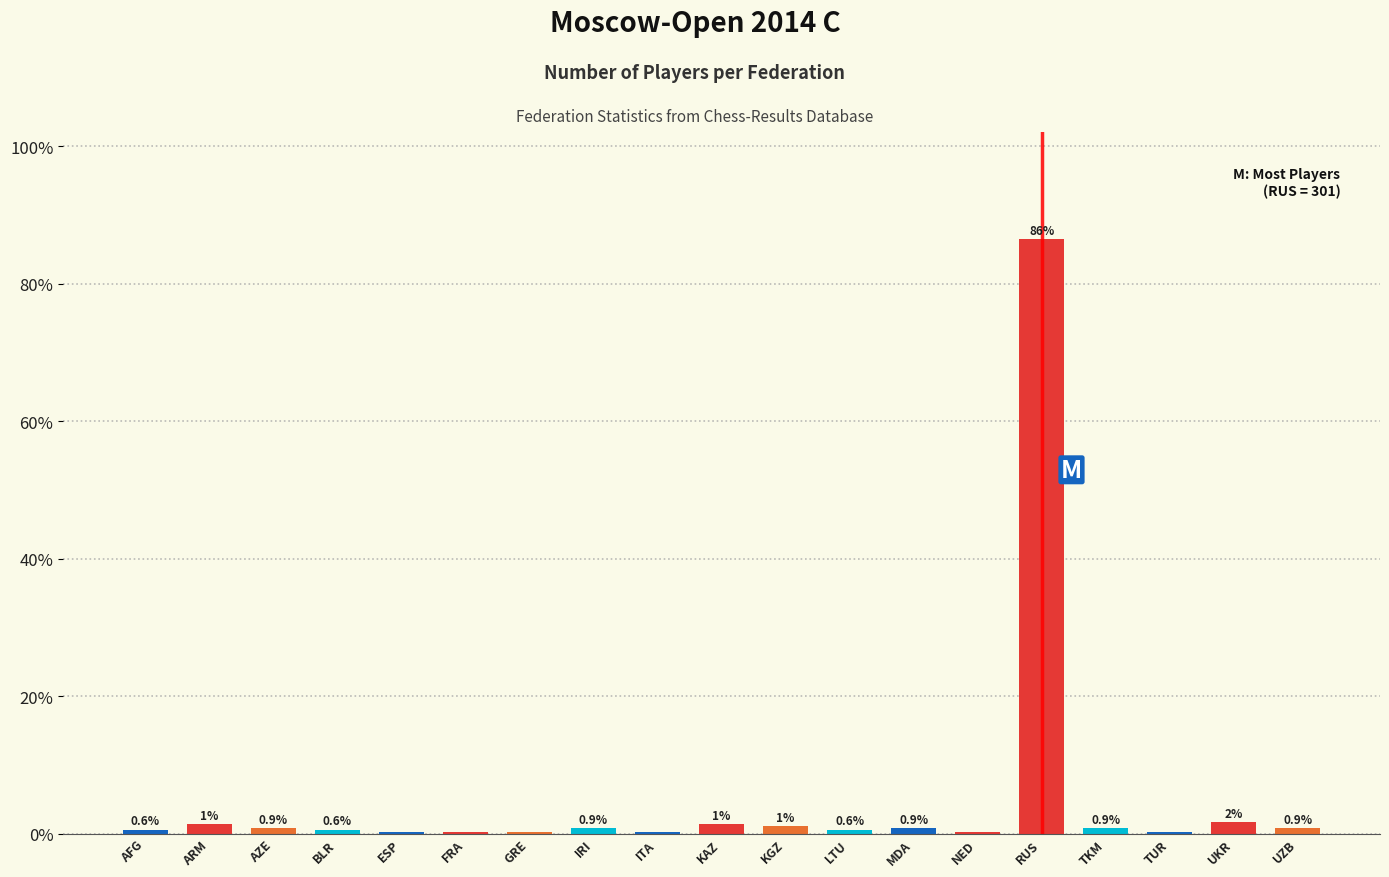

Read the value at RUS.

86.5